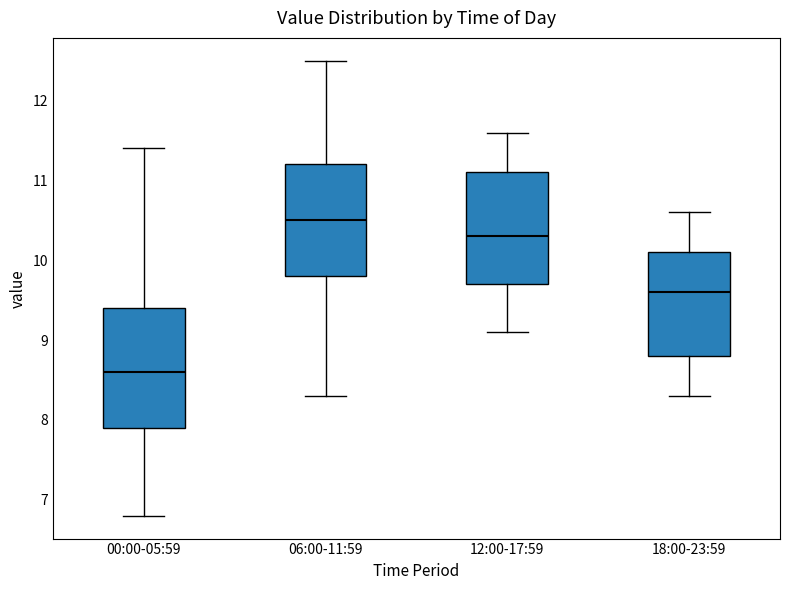

Reading left to right, read every box against the y-axis: the position of its median line, the range the box covers, and the ends of its whiskers. The values are not printed on the chart, so give them approximately, as read against the axis.

00:00-05:59: median 8.6, box 7.9 to 9.4, whiskers 6.8 to 11.4
06:00-11:59: median 10.5, box 9.8 to 11.2, whiskers 8.3 to 12.5
12:00-17:59: median 10.3, box 9.7 to 11.1, whiskers 9.1 to 11.6
18:00-23:59: median 9.6, box 8.8 to 10.1, whiskers 8.3 to 10.6